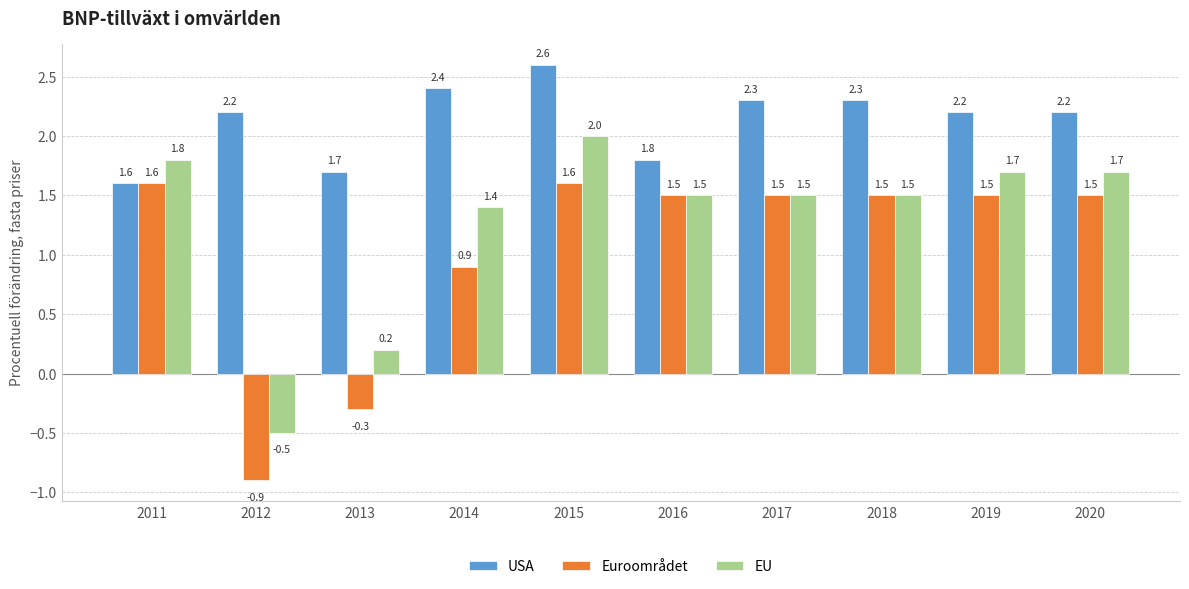

What is the lowest value of the Euroområdet series?

-0.9